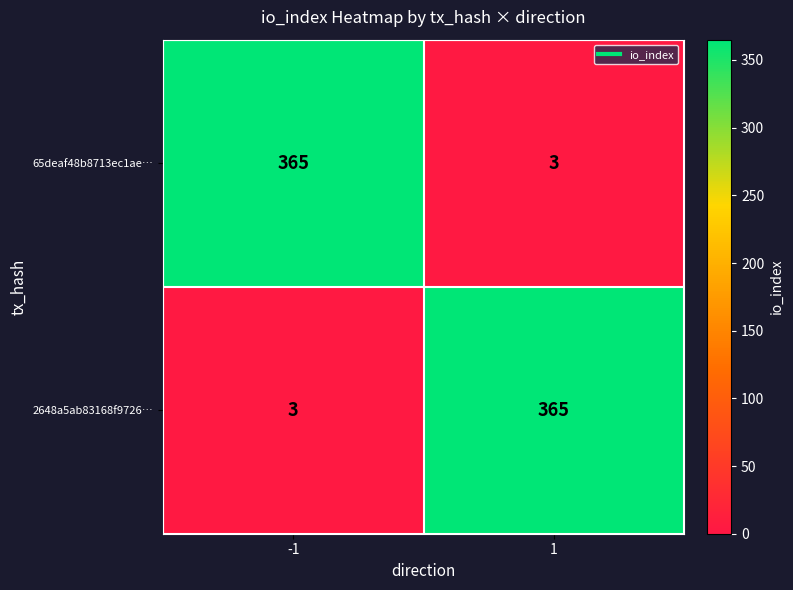

The value of 65deaf48b8713ec1ae… at -1 is 365. True or false?

True